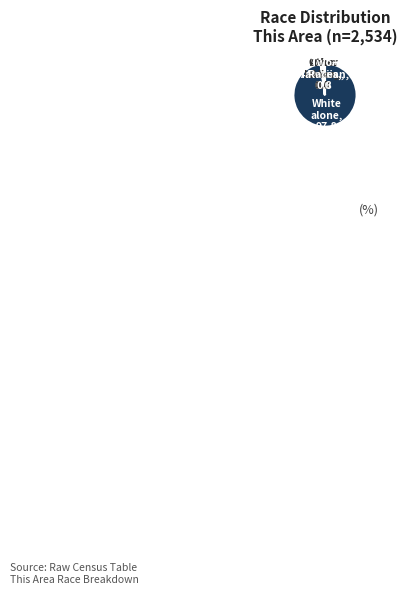

Is there any slice that represents more than half of the pie?

Yes